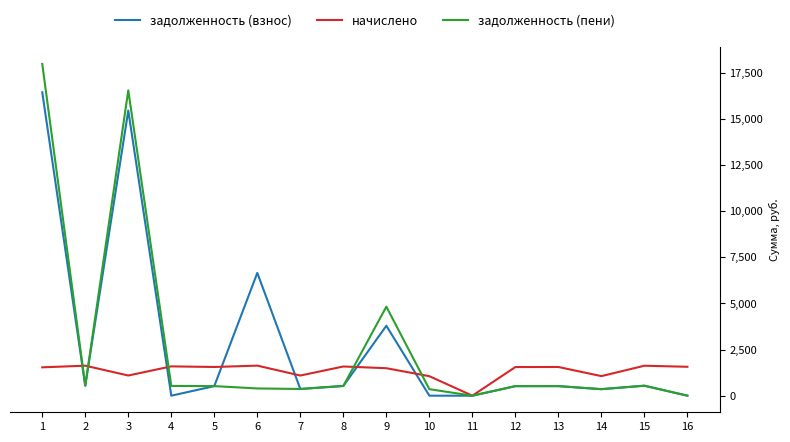

True or false: задолженность (пени) has more than 1 interior local peaks.

True